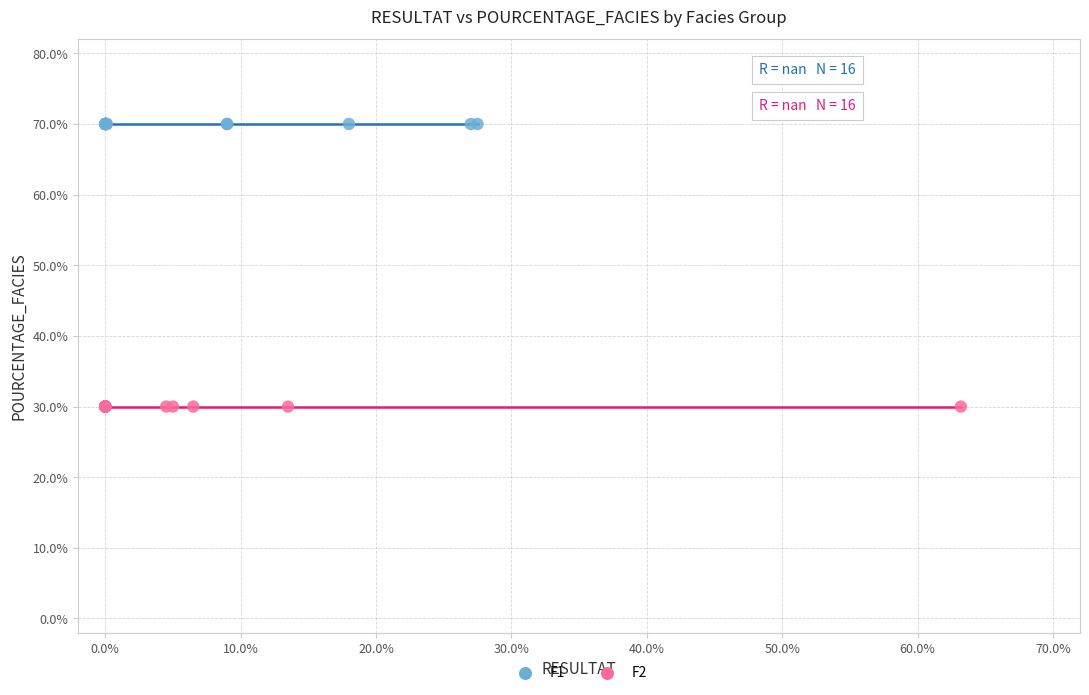

What are all the series names shown in the legend?

F1, F2